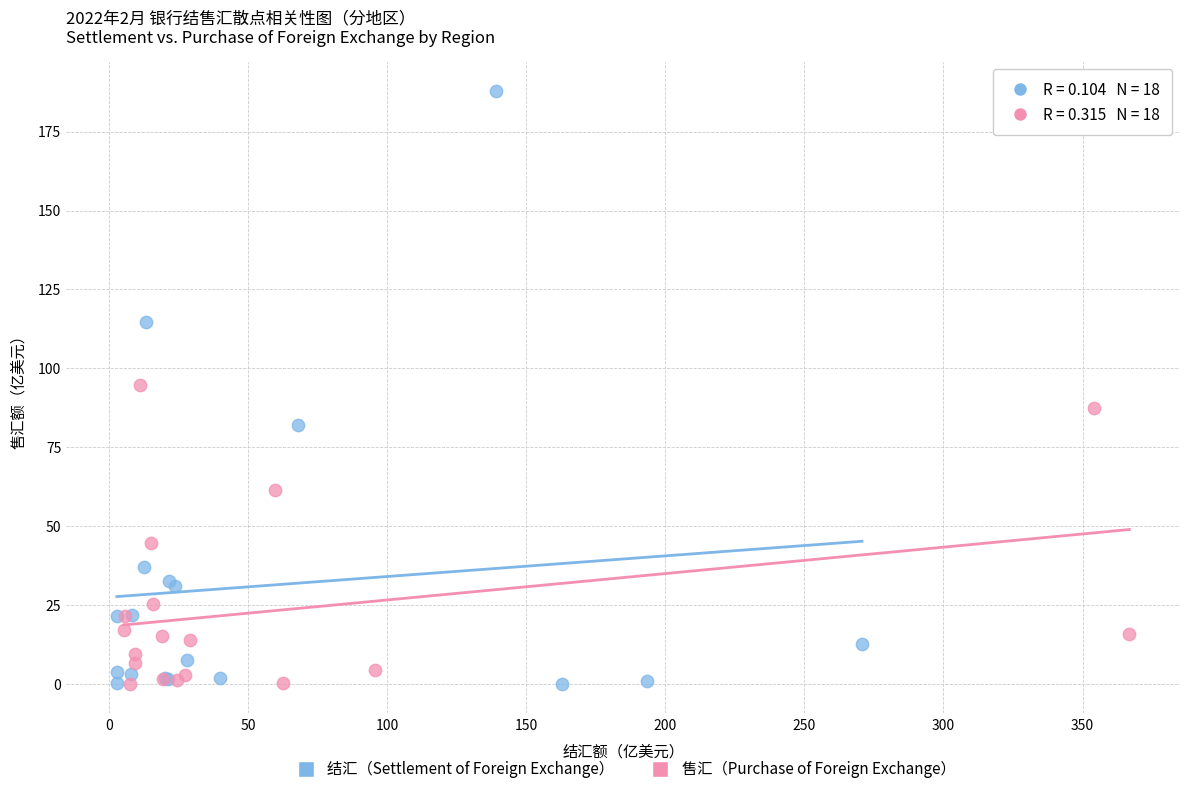

Which series reaches the maximum Y coordinate?

结汇（Settlement of Foreign Exchange）